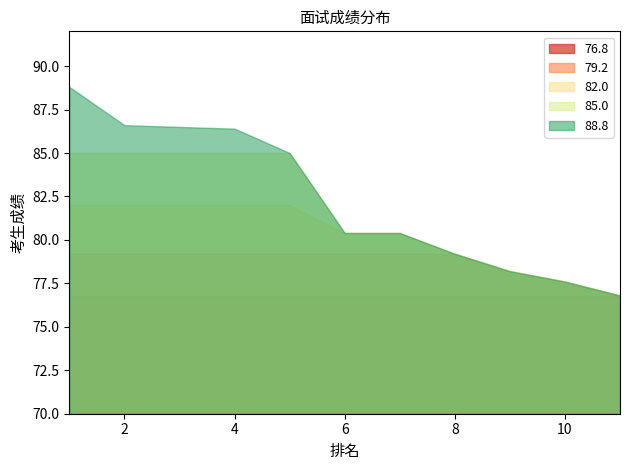

Rank the series by their maximum value, from lowest to highest.

76.8, 79.2, 82.0, 85.0, 88.8